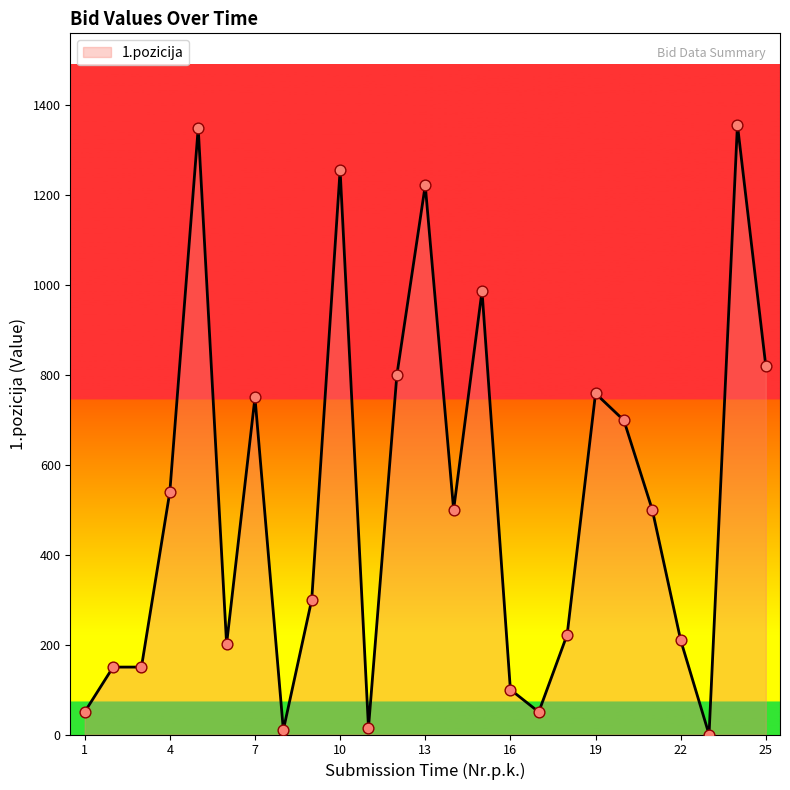

What is the difference between the maximum and minimum values?

1356.8